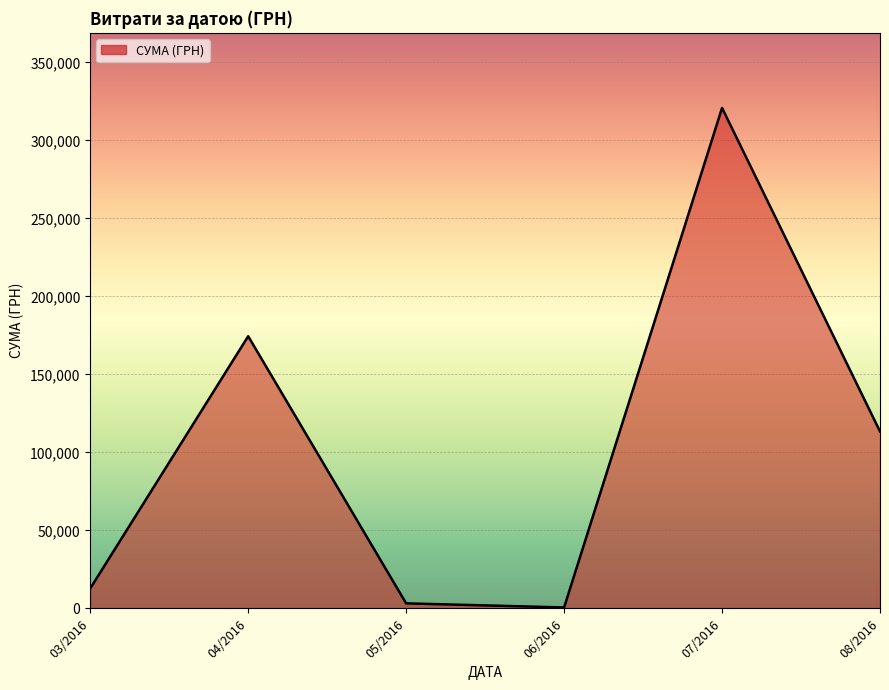

Which label corresponds to the largest value in the chart?

07/2016